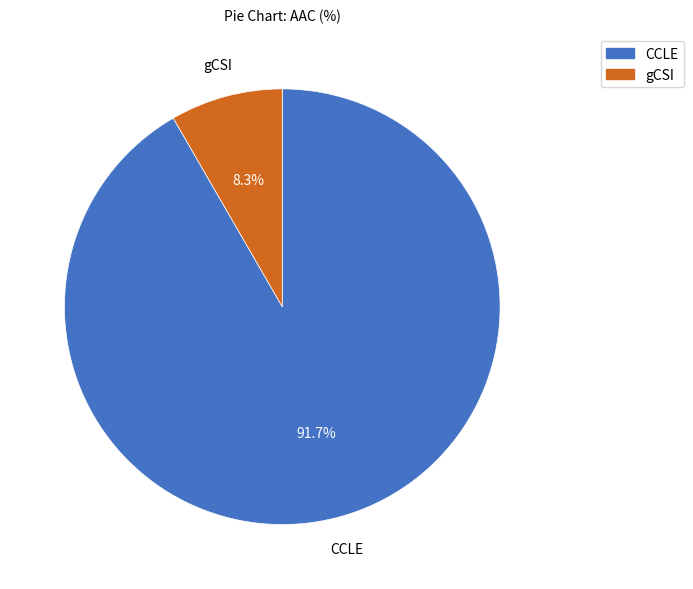

What percentage do CCLE and gCSI together represent?

100.0%